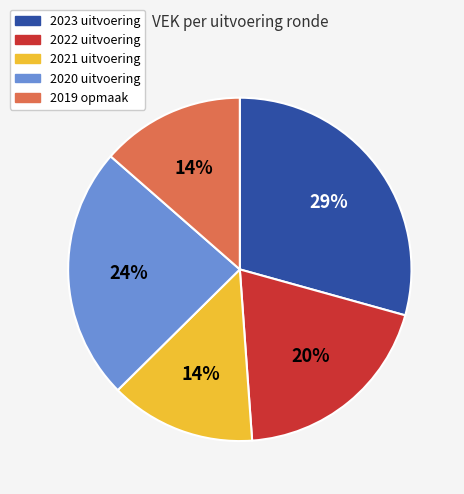

Is it true that 2019 opmaak is 14% of the pie?

True